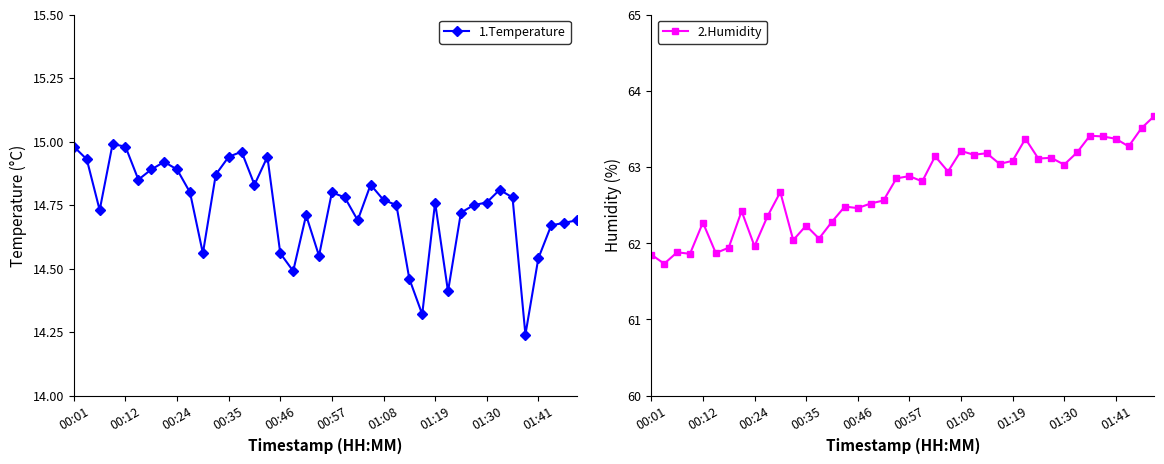

Rank the series at 39 from lowest to highest value.

1.Temperature, 2.Humidity